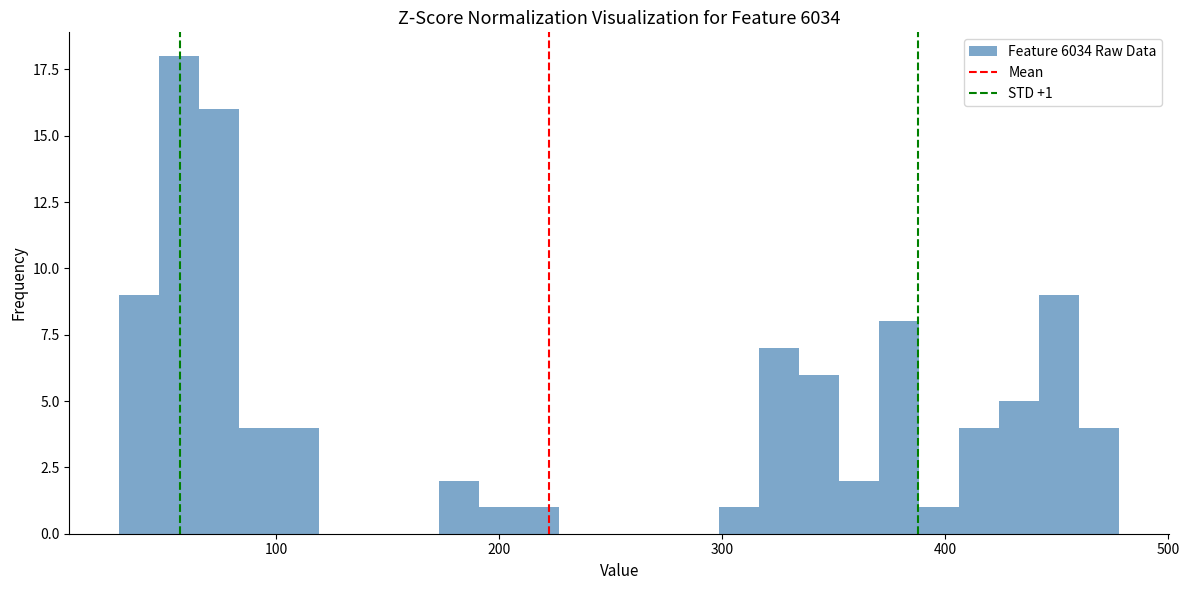

Read against the x-axis, roughly where is the centre of the tallest bar?

60